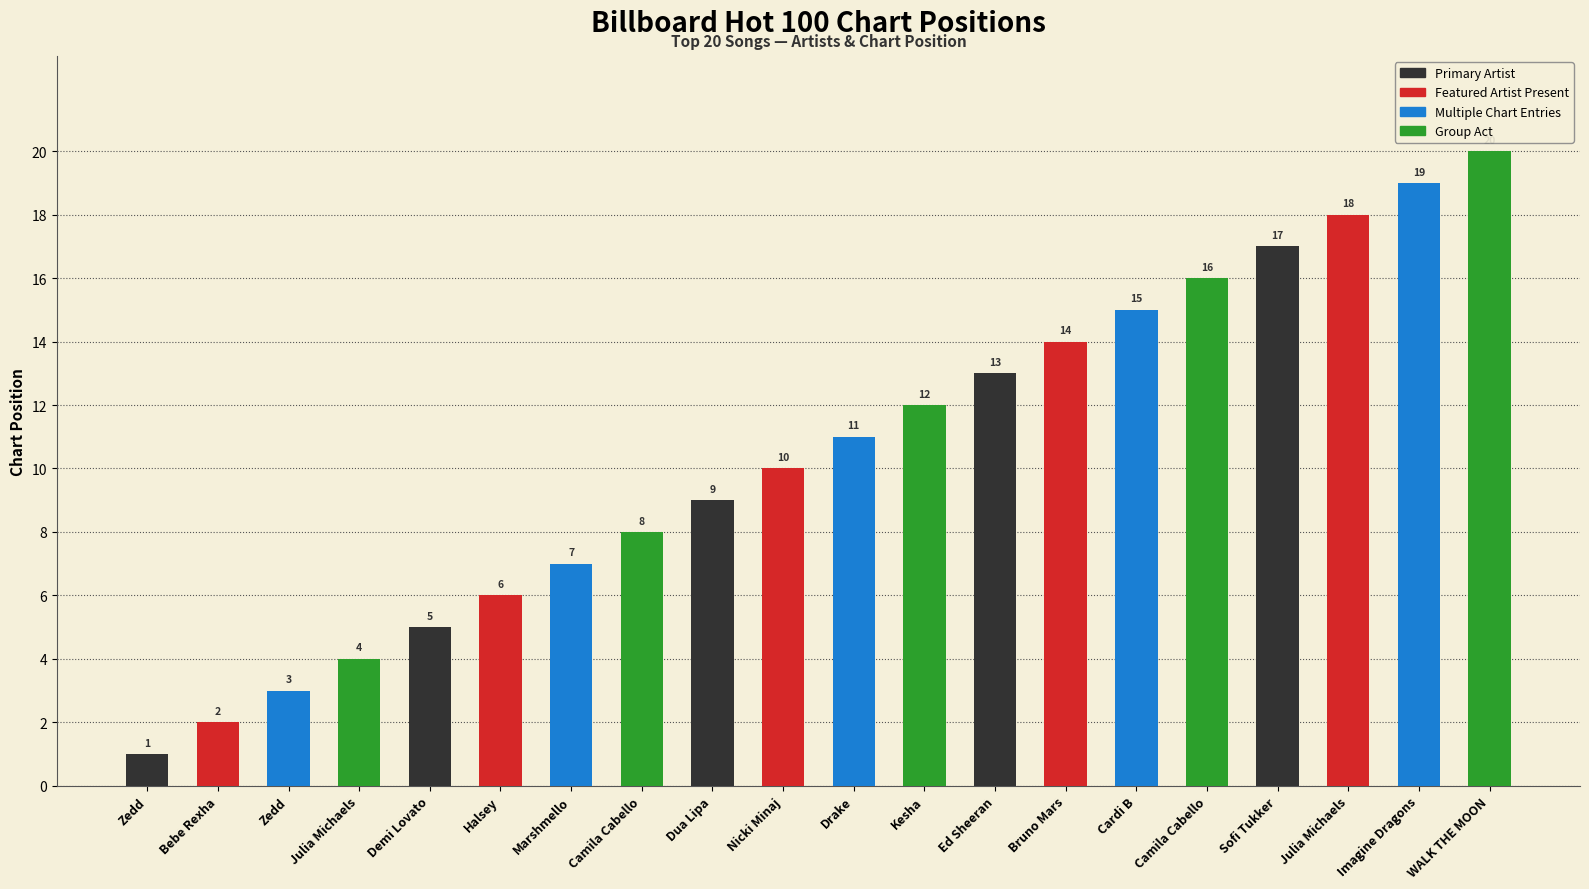

Reading right to left, extract all data points from this chart.

WALK THE MOON=20	Imagine Dragons=19	Julia Michaels=18	Sofi Tukker=17	Camila Cabello=16	Cardi B=15	Bruno Mars=14	Ed Sheeran=13	Kesha=12	Drake=11	Nicki Minaj=10	Dua Lipa=9	Camila Cabello=8	Marshmello=7	Halsey=6	Demi Lovato=5	Julia Michaels=4	Zedd=3	Bebe Rexha=2	Zedd=1